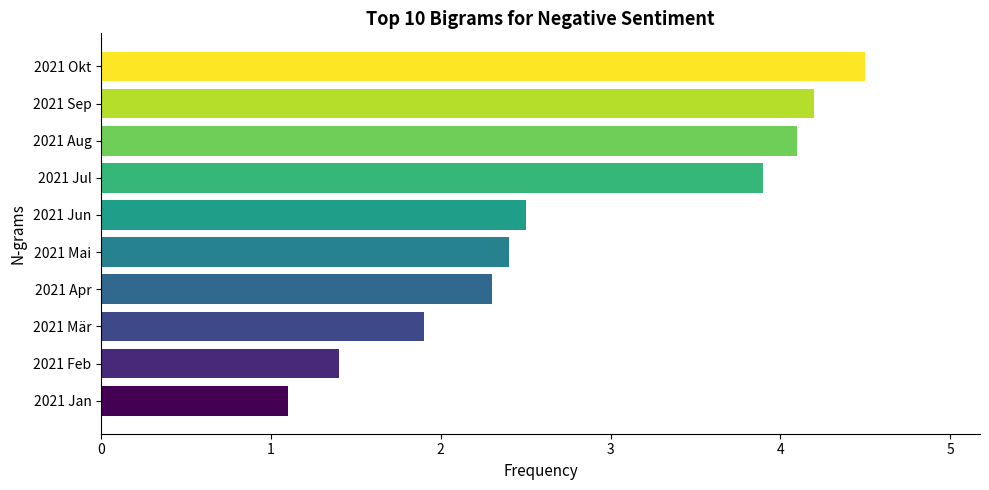

Approximately how many times larger is the value at 2021 Mär compared to 2021 Okt?

0.4